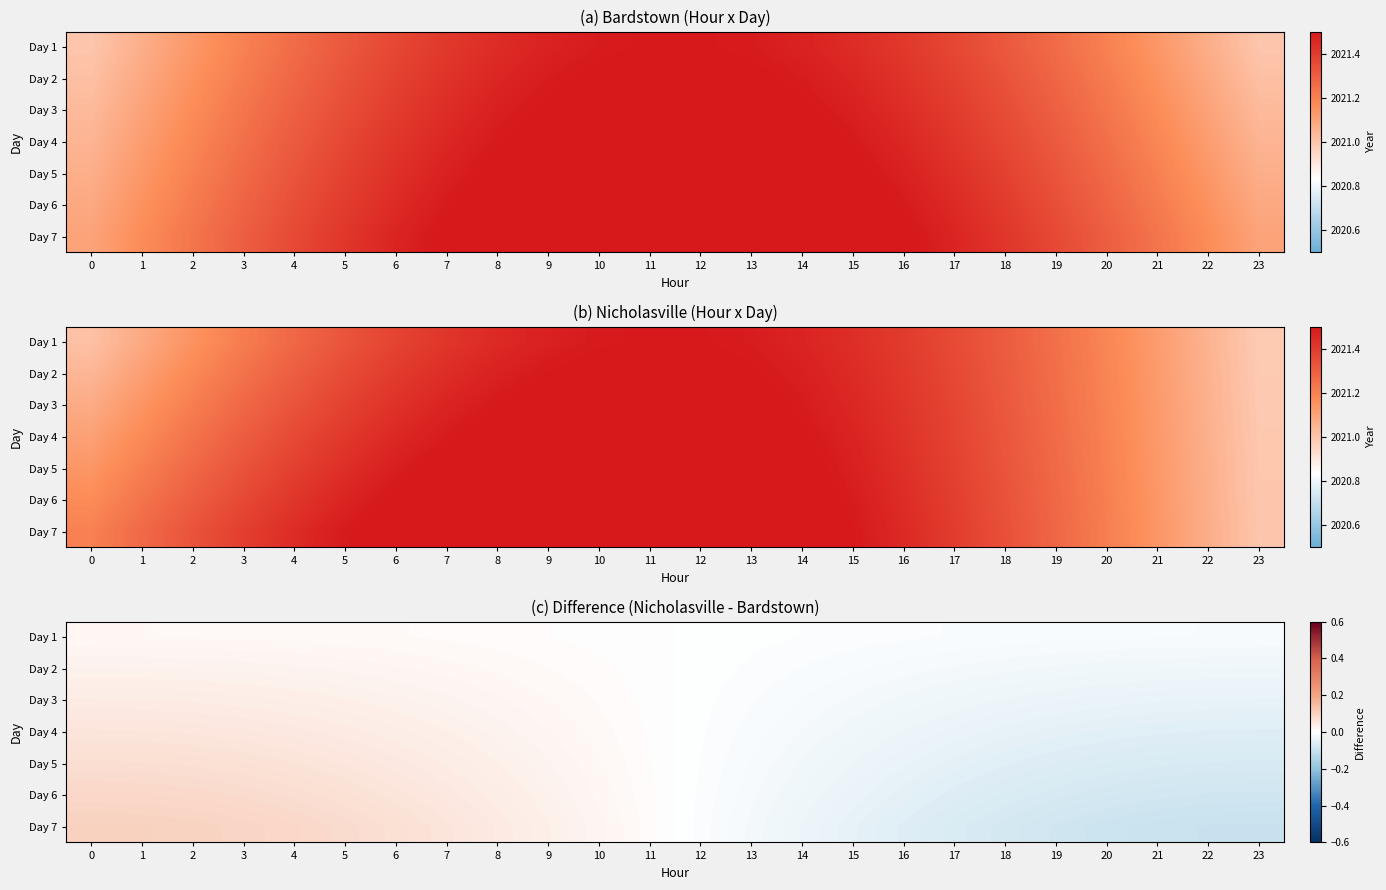

At 21, list the series in order from smallest to largest.

row_6, row_5, row_4, row_3, row_2, row_1, row_0